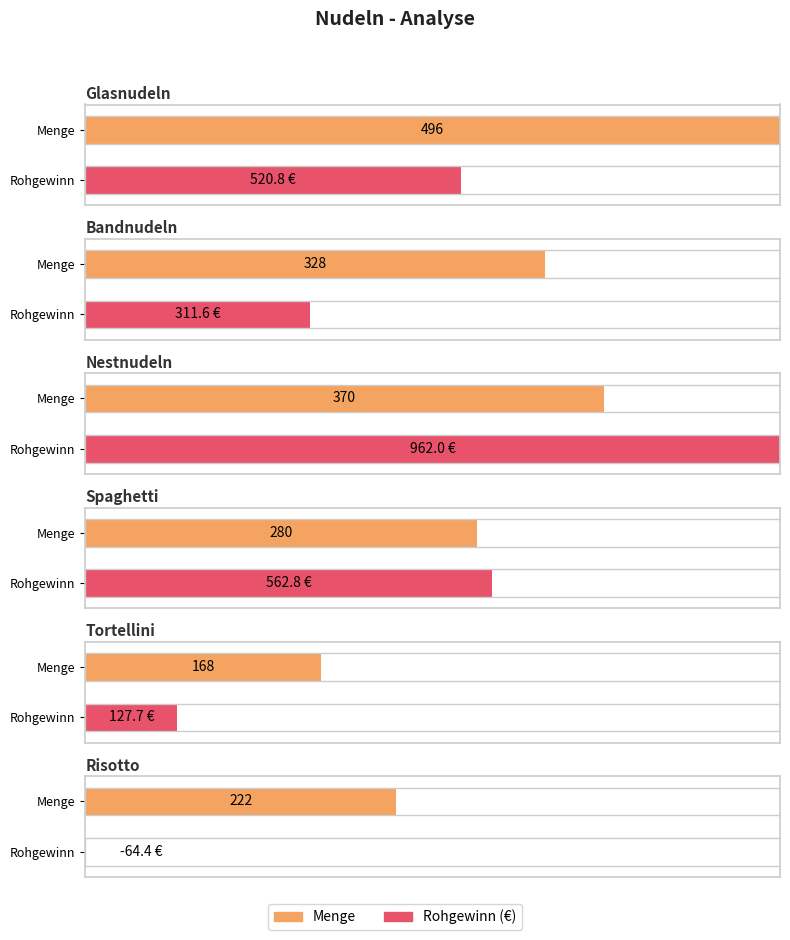

Is the value of Menge at Risotto greater than the value of Rohgewinn at Tortellini?

Yes